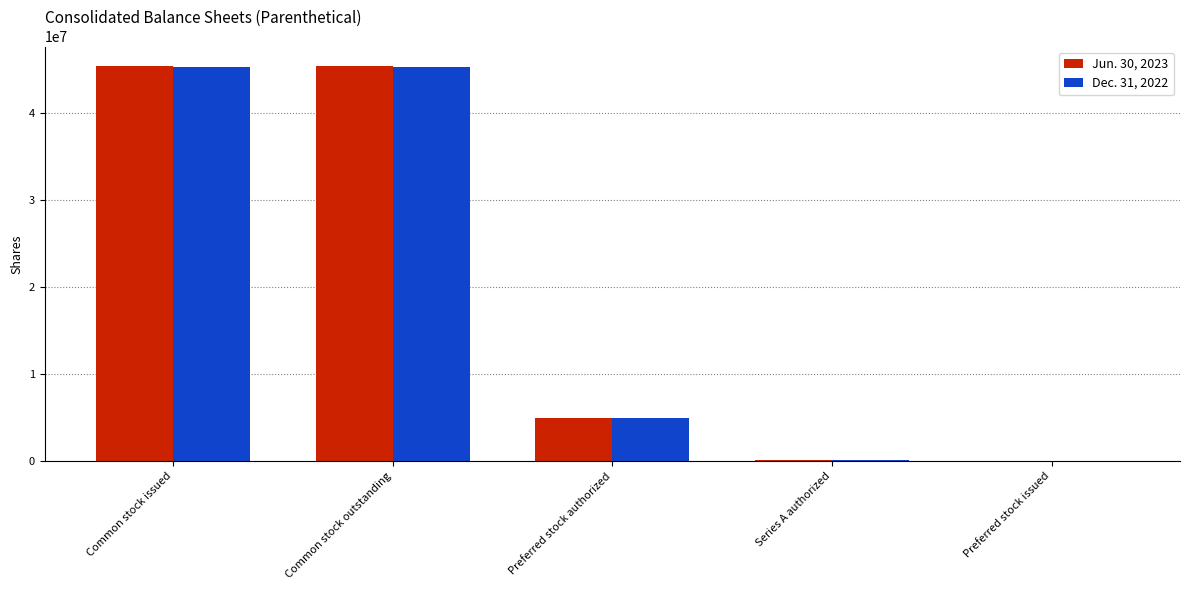

Is it true that Jun. 30, 2023 equals 77411332 at Common stock outstanding?

False